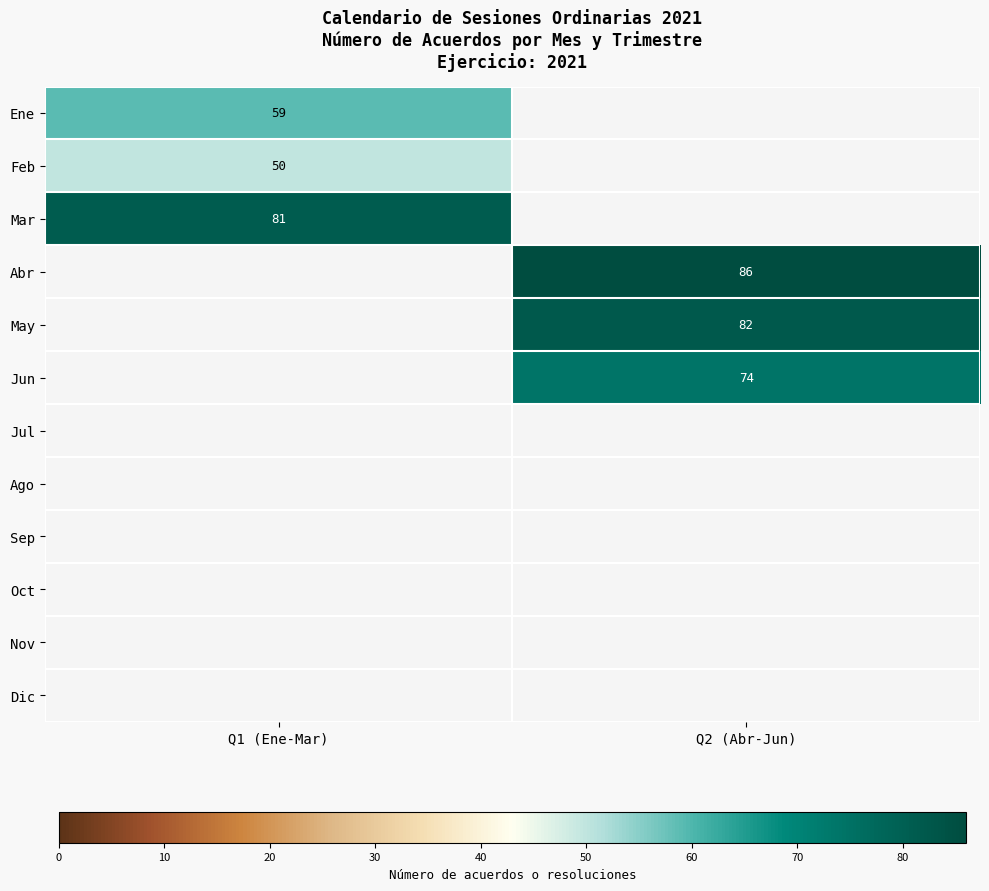

The value of Ene at Q1 (Ene-Mar) is 40. True or false?

False